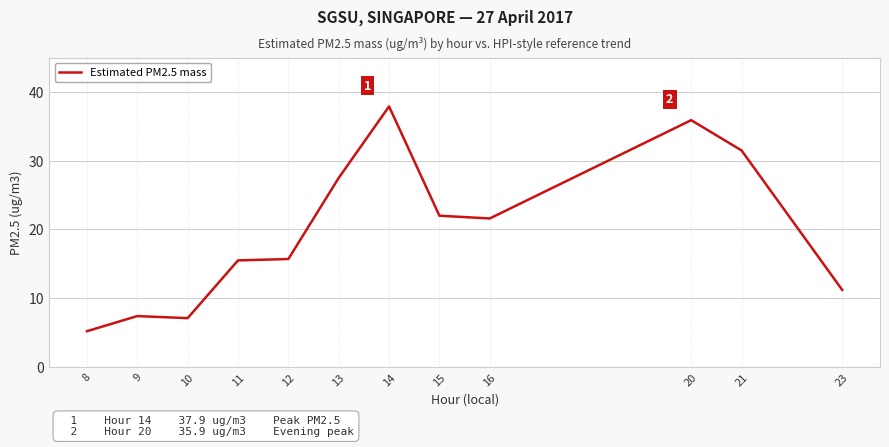

What is the minimum value shown in the chart?

5.2